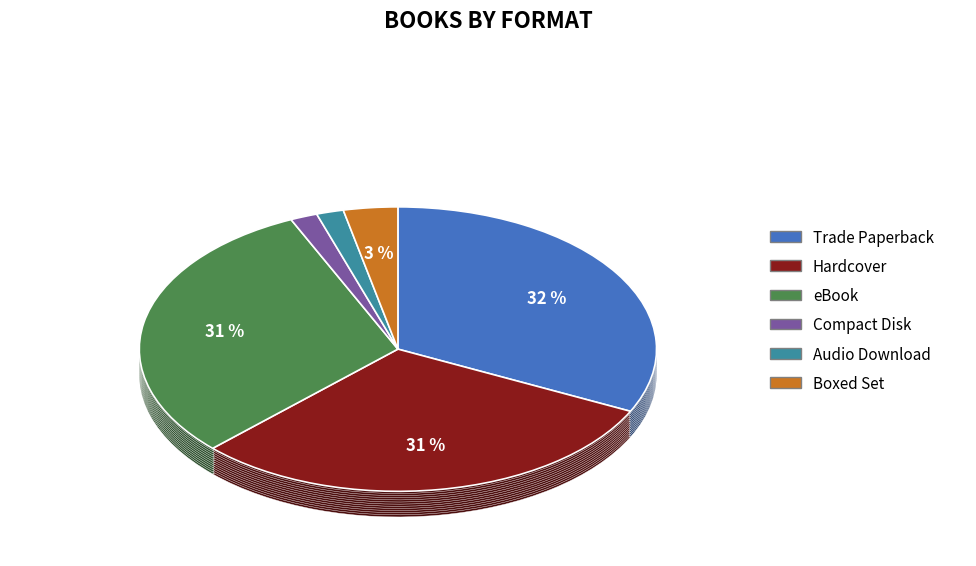

Combined, do Compact Disk and eBook account for over 50%?

No